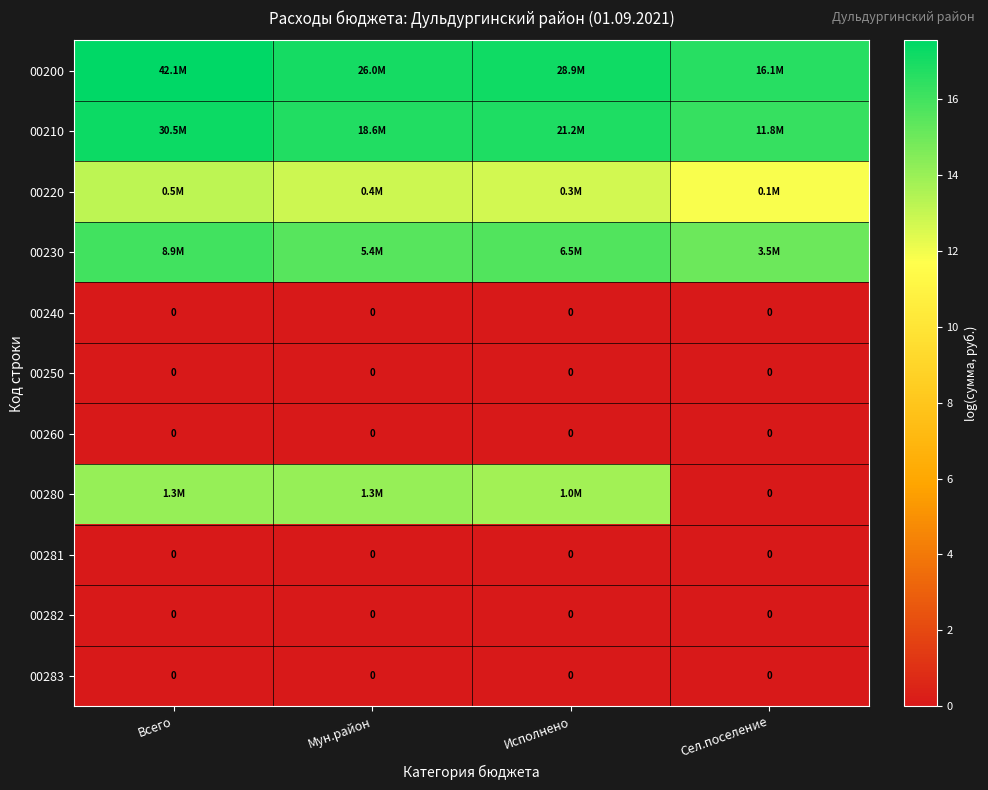

What is the sum of the 00280 values at Исполнено and Сел.поселение?

13.8